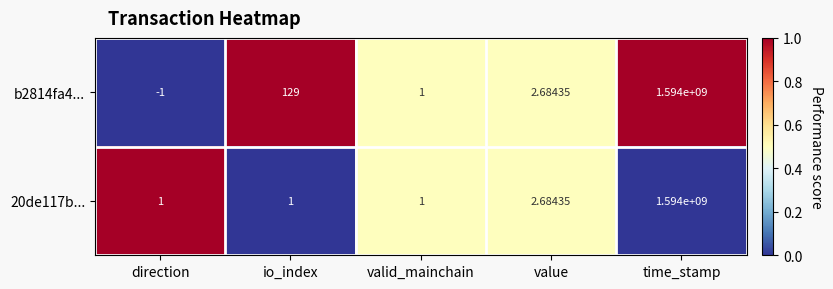

Is the value of b2814fa4... at io_index greater than the value of 20de117b... at value?

Yes